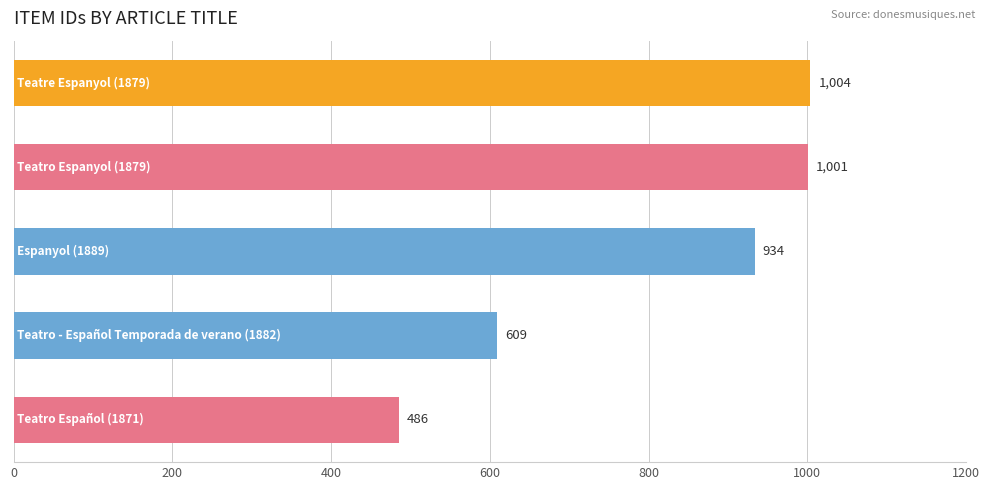

What is the greatest value displayed?

1004